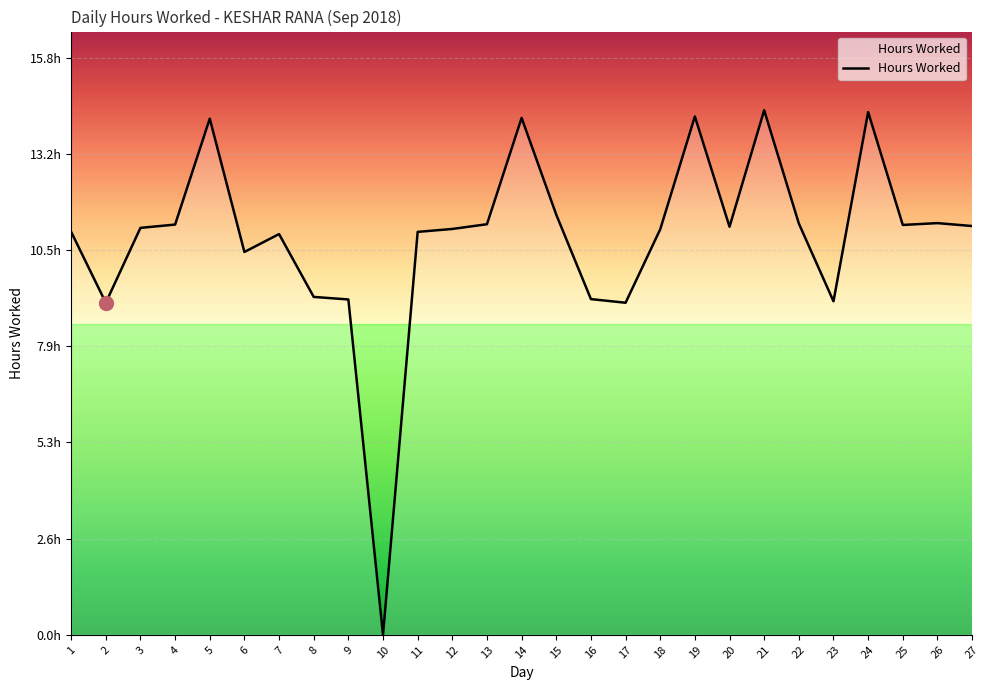

Does the chart display data point markers on the line(s)?

No